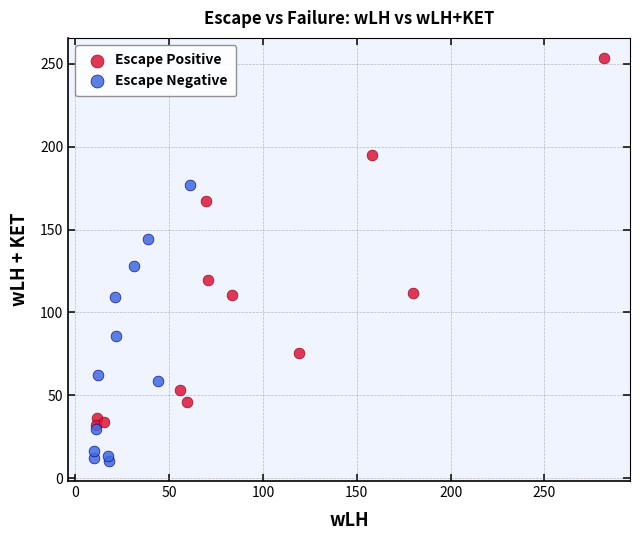

What are all the series names shown in the legend?

Escape Positive, Escape Negative